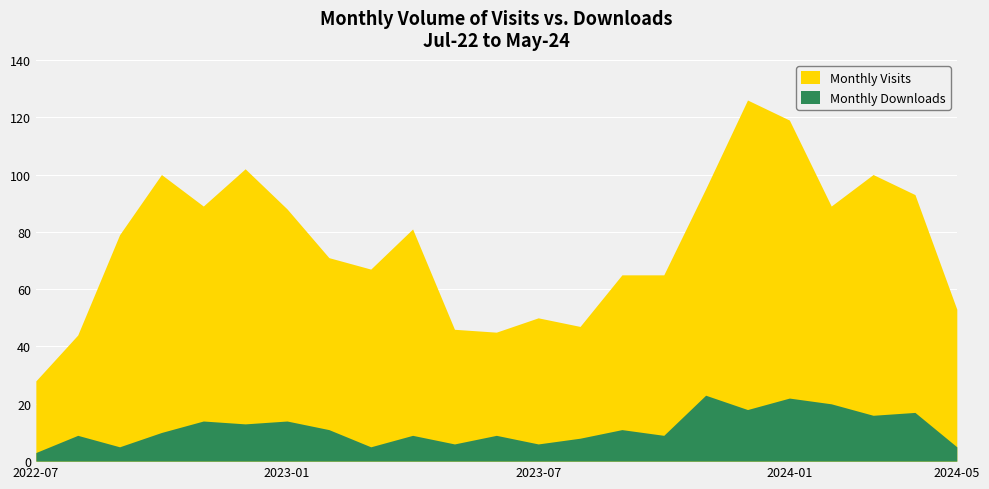

Read the Monthly Downloads value at 2022-08, to the nearest 10.

10